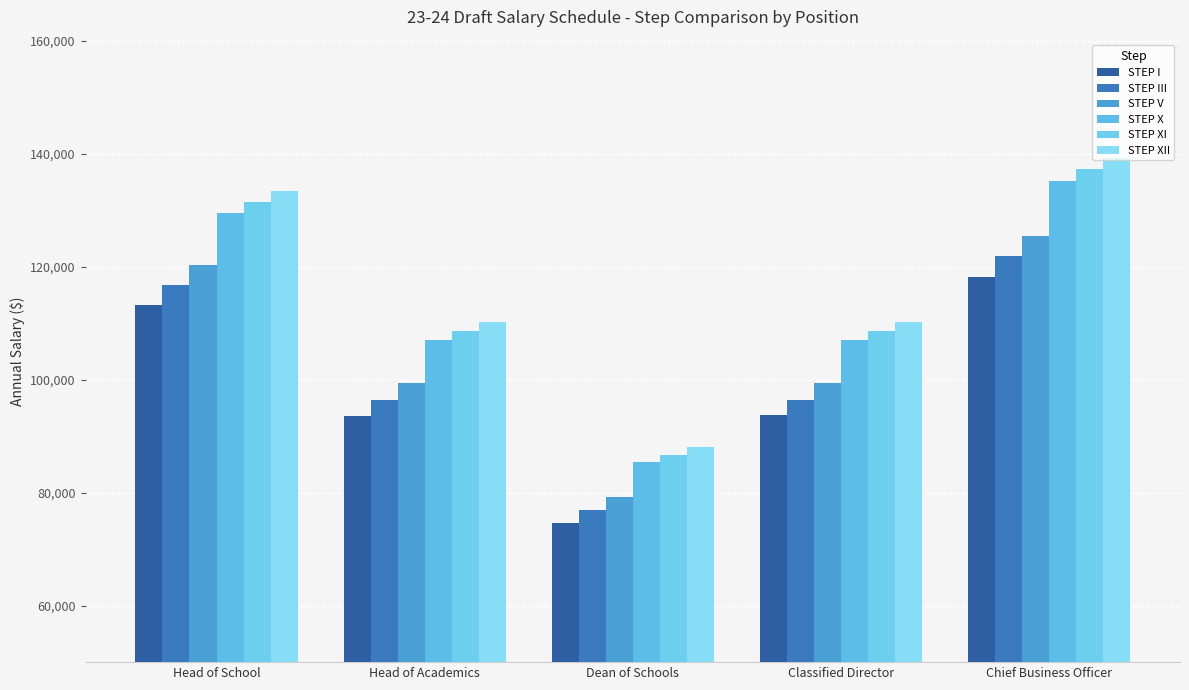

What is the approximate value of STEP XII at Chief Business Officer?

139264.9